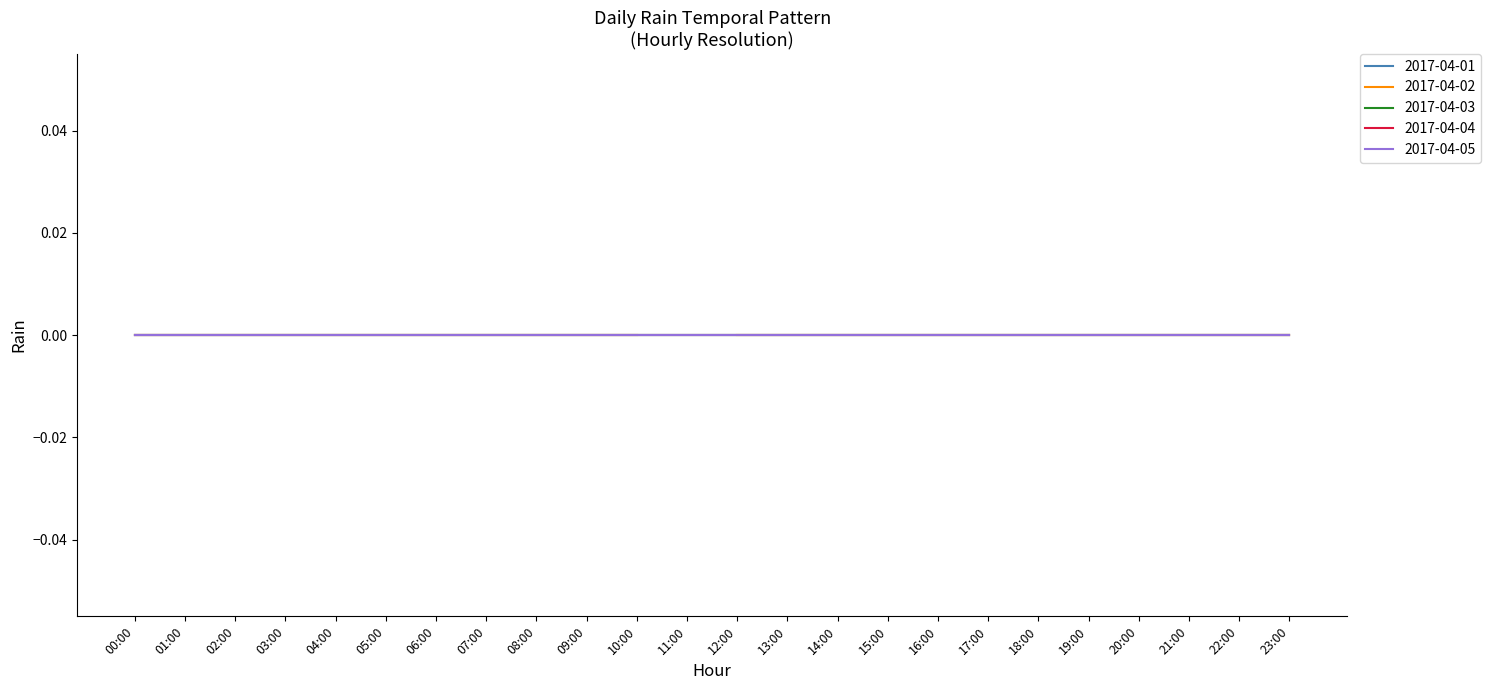

Rank the categories by 2017-04-04 value from highest to lowest.

00:00, 01:00, 02:00, 03:00, 04:00, 05:00, 06:00, 07:00, 08:00, 09:00, 10:00, 11:00, 12:00, 13:00, 14:00, 15:00, 16:00, 17:00, 18:00, 19:00, 20:00, 21:00, 22:00, 23:00